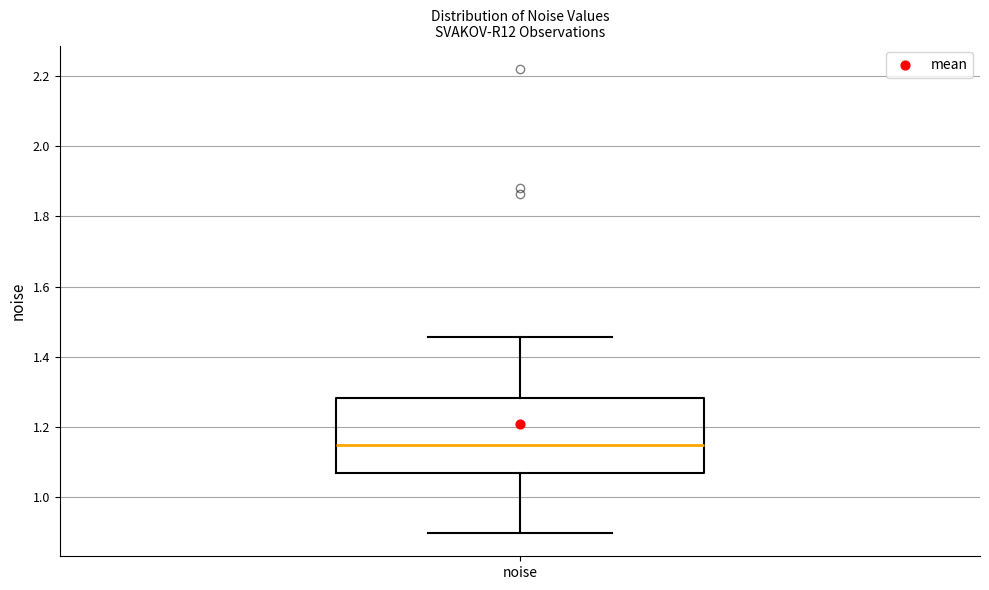

Read this box plot against the y-axis: the position of the median line, the range covered by the box, and the ends of both whiskers. The values are not printed on the chart, so give them approximately, as read against the axis.

median 1.14, box 1.06 to 1.28, whiskers 0.90 to 1.46